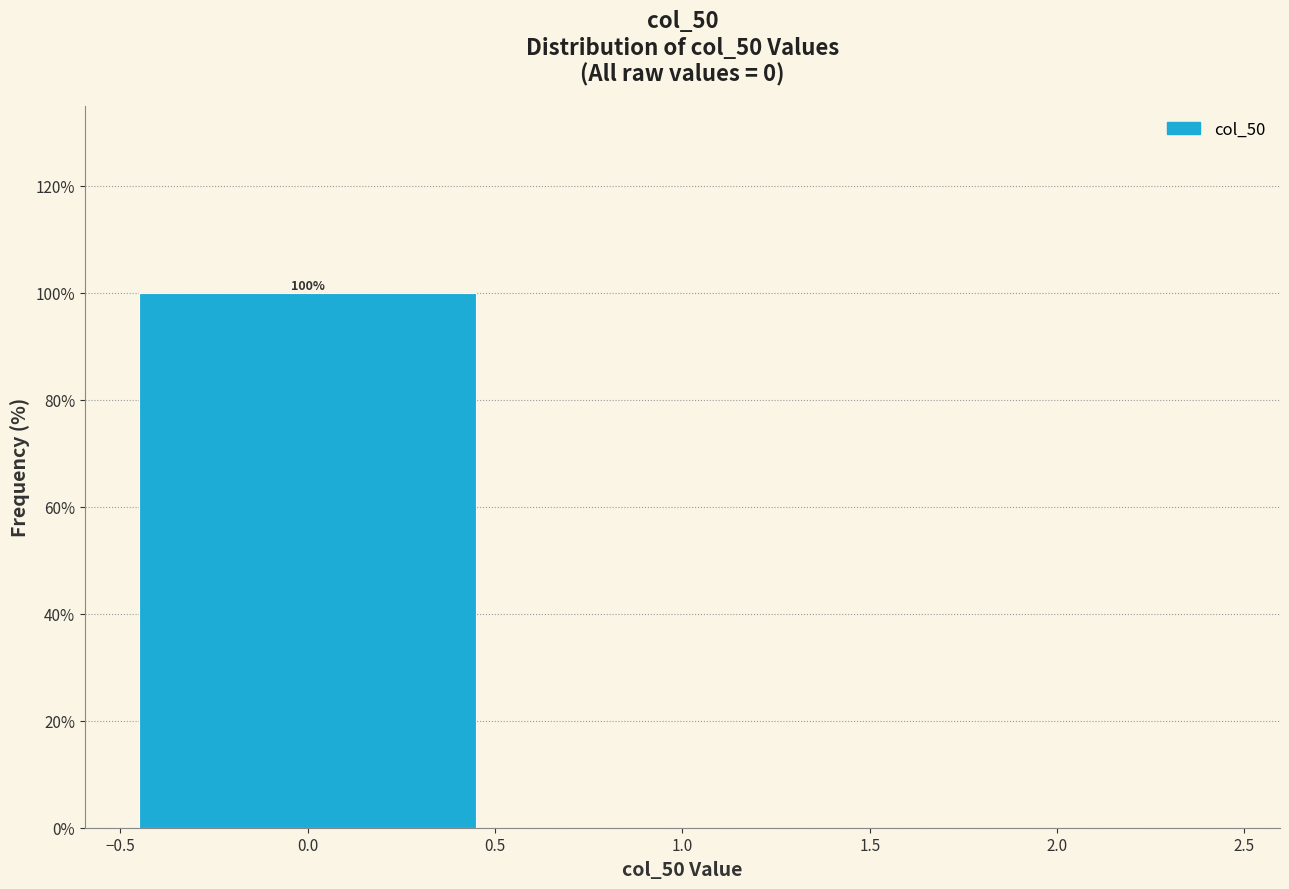

Which range on the x-axis has the tallest bar?

-0.5 to 0.5